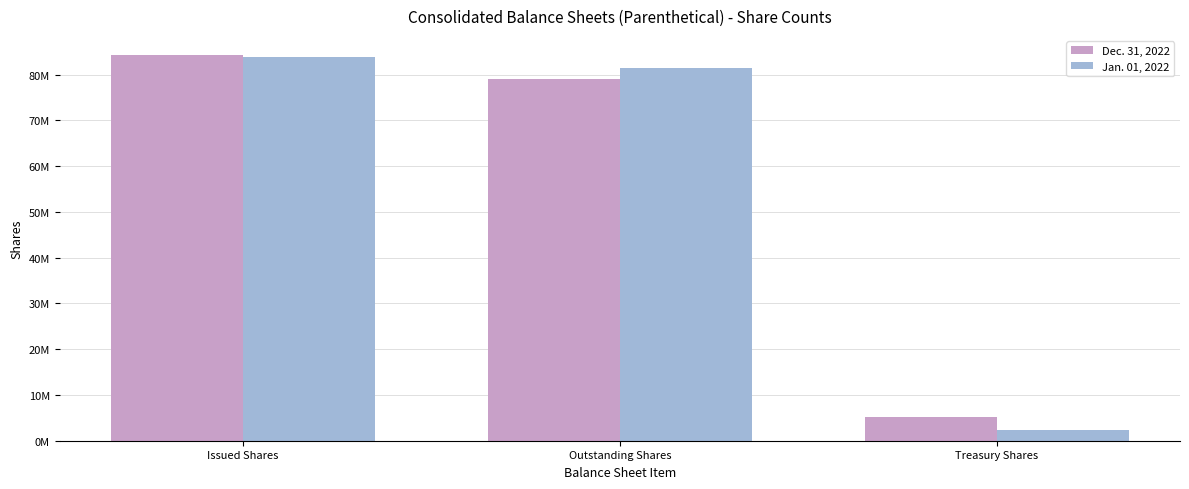

What position from the right is Treasury Shares?

1